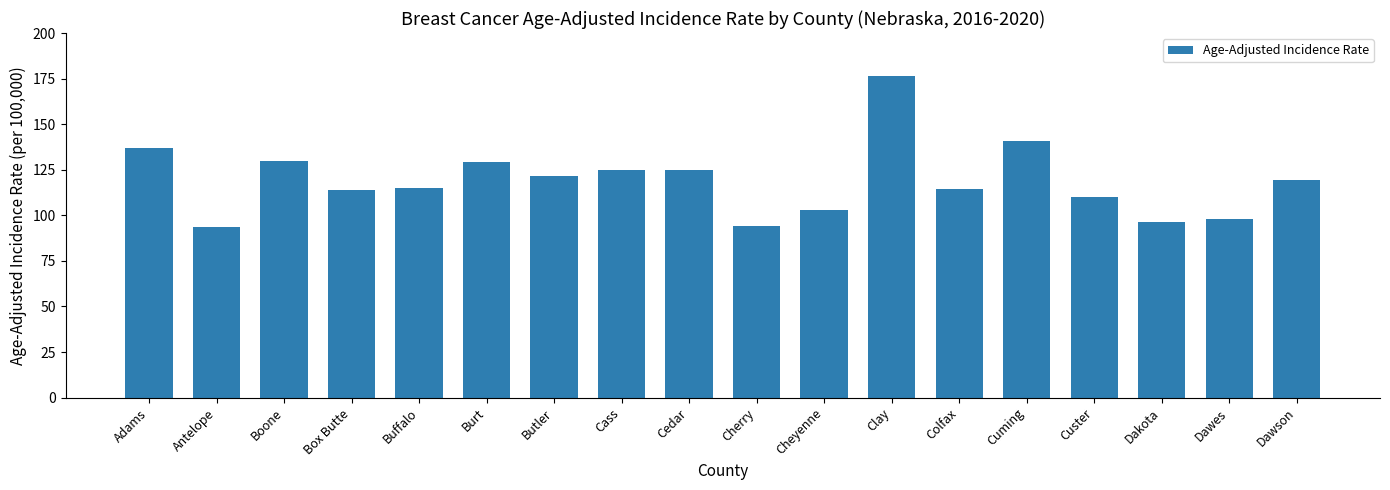

What is the value of the 11th bar from the left?

102.7